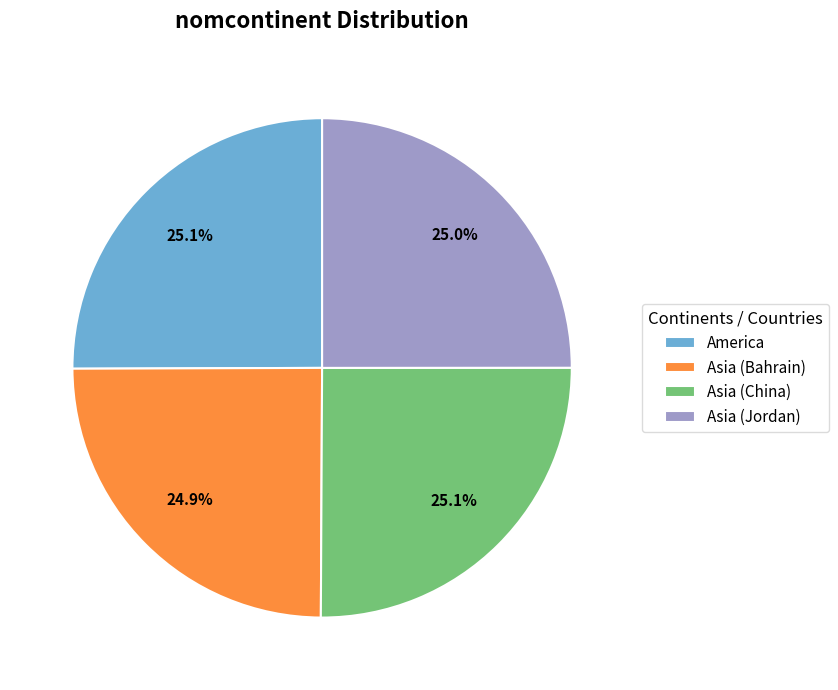

What percentage do Asia (Jordan) and America together represent?

50.0%